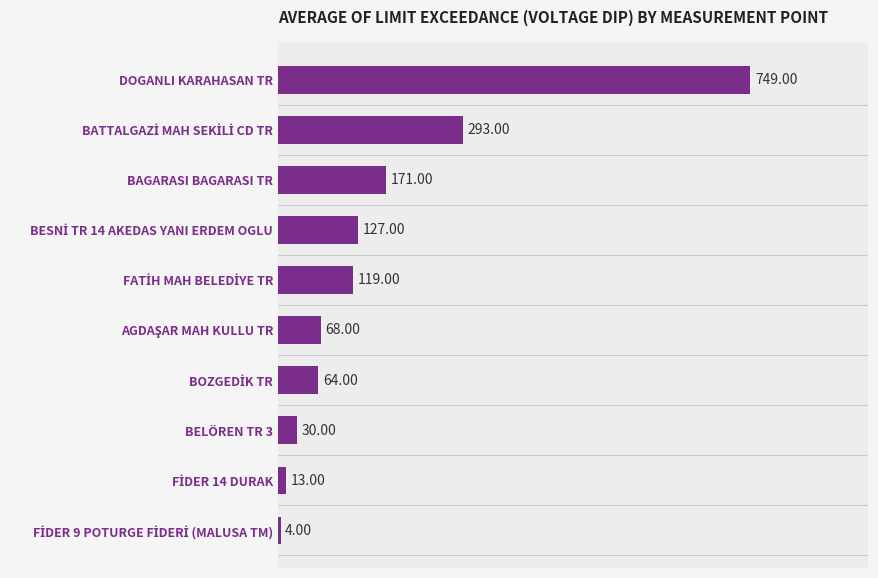

Which label corresponds to the largest value in the chart?

DOGANLI KARAHASAN TR